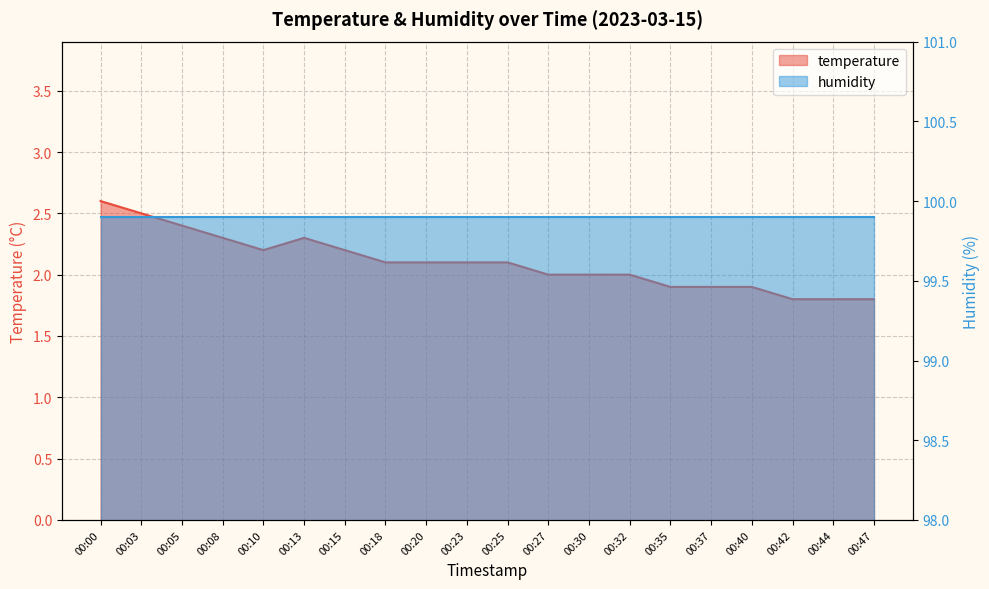

List the labels in order of value, largest first.

00:00, 00:03, 00:05, 00:08, 00:13, 00:10, 00:15, 00:18, 00:20, 00:23, 00:25, 00:27, 00:30, 00:32, 00:35, 00:37, 00:40, 00:42, 00:44, 00:47